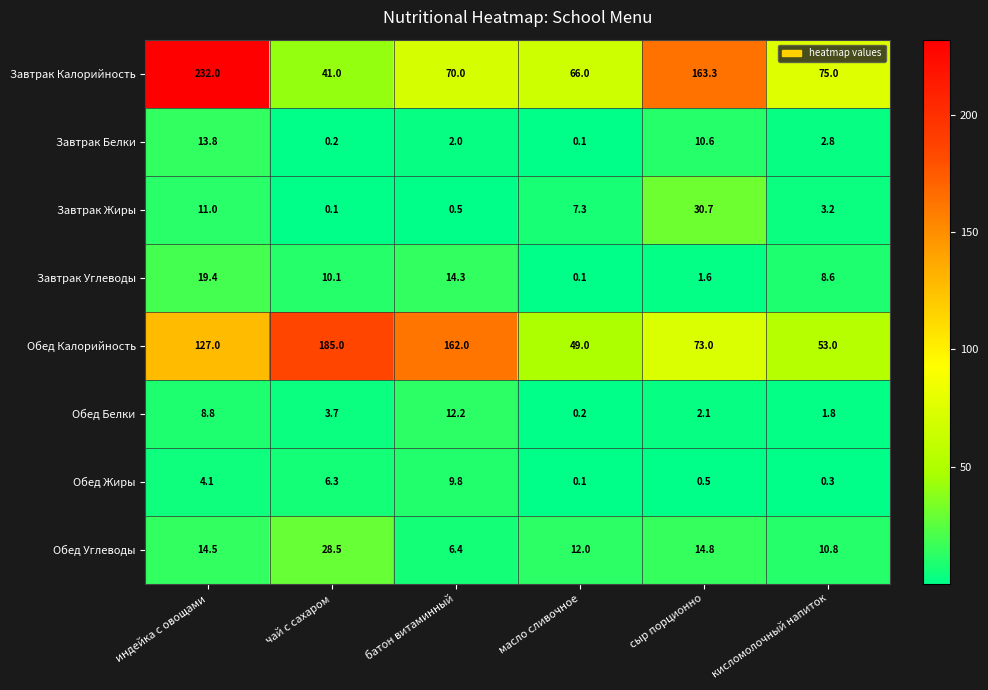

What is the sum of the Завтрак Углеводы values at сыр порционно and масло сливочное?

1.7